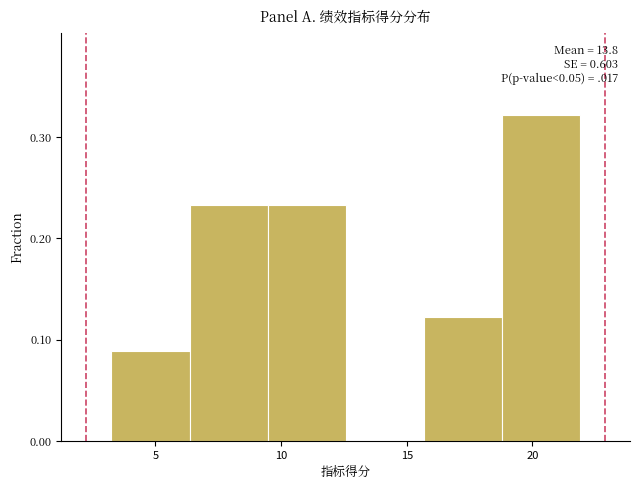

Which range on the x-axis has the tallest bar?

19.0 to 22.0